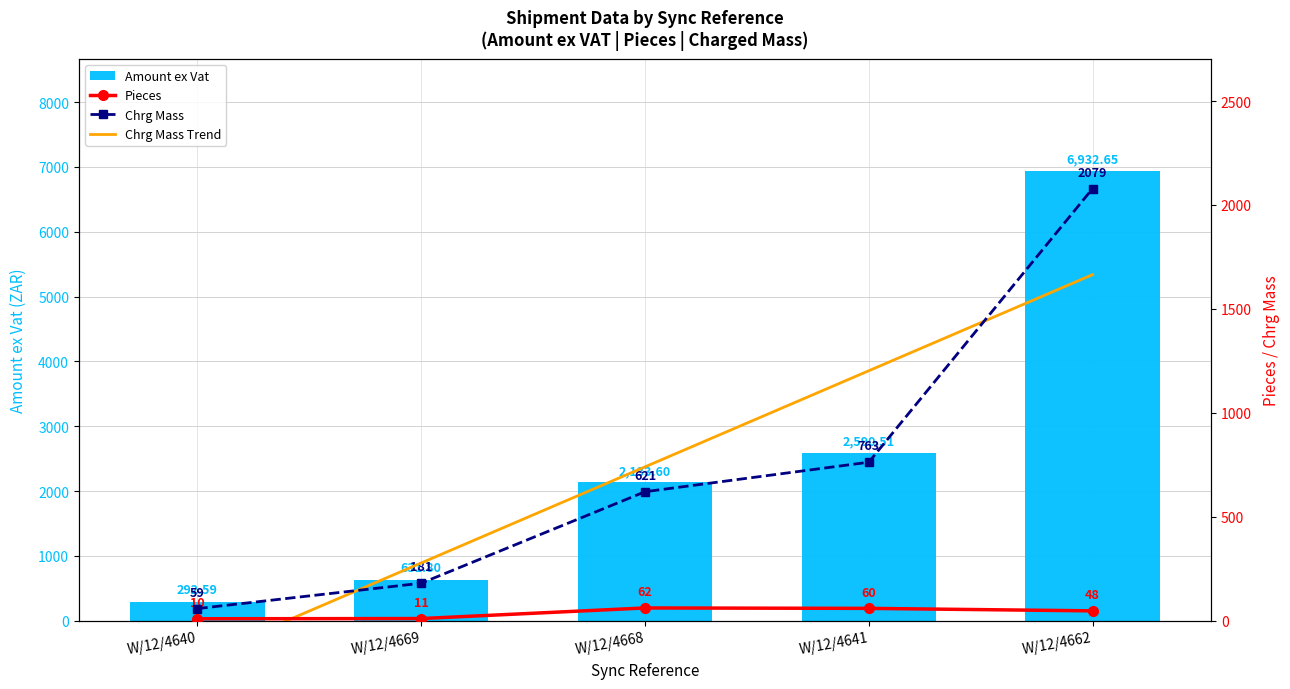

What is the maximum value shown in the chart?

6932.6